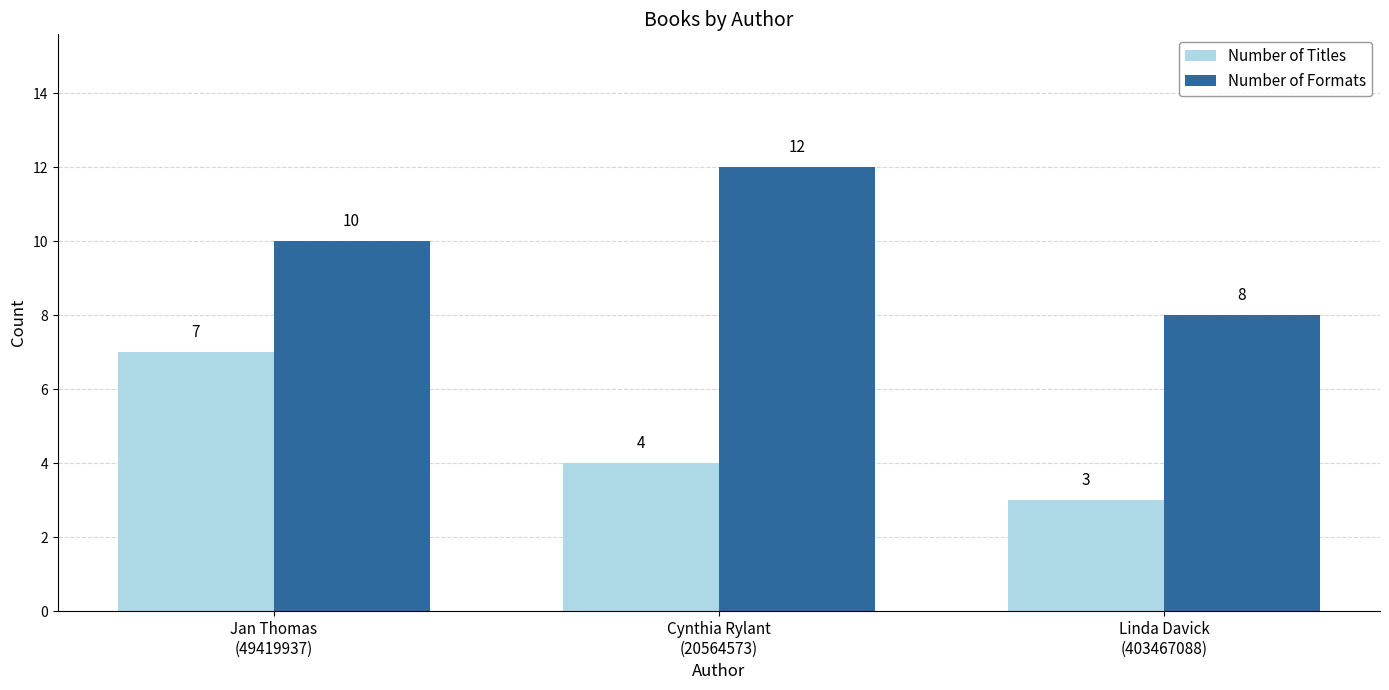

What is the sum of all Number of Formats values?

30